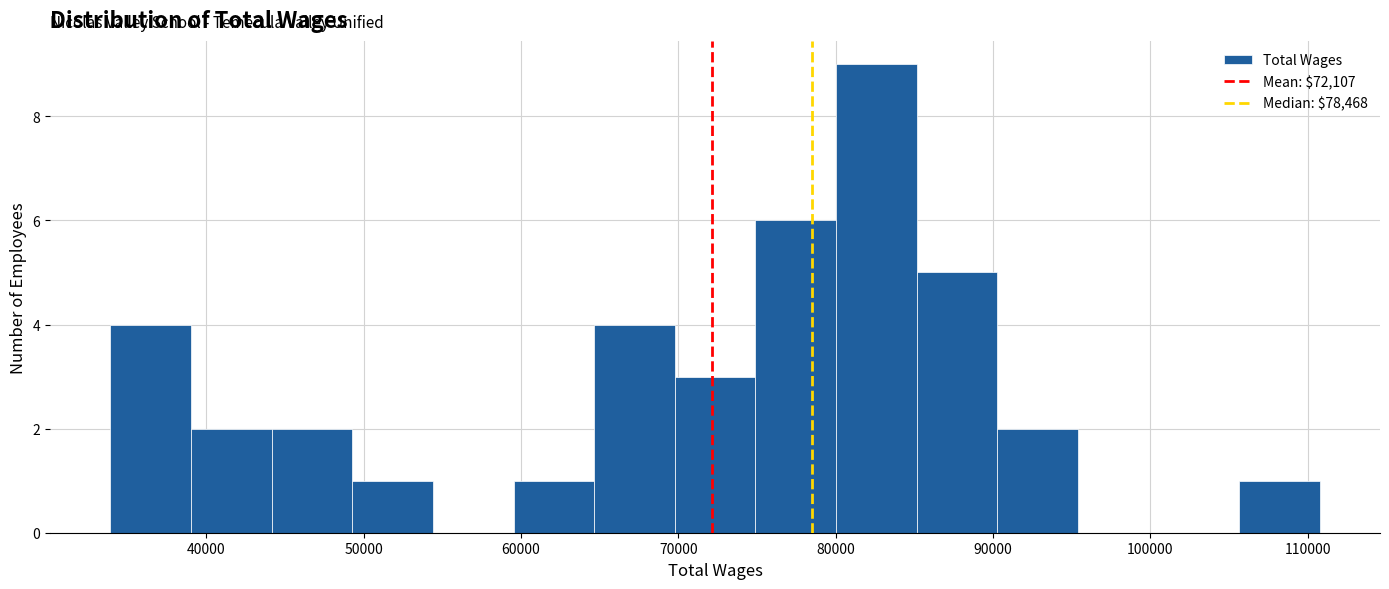

What is the height of the bar covering 75000 to 80000 on the x-axis? Neither the bar edges nor the heights are printed on the chart, so give them approximately, as read against the axes.

6